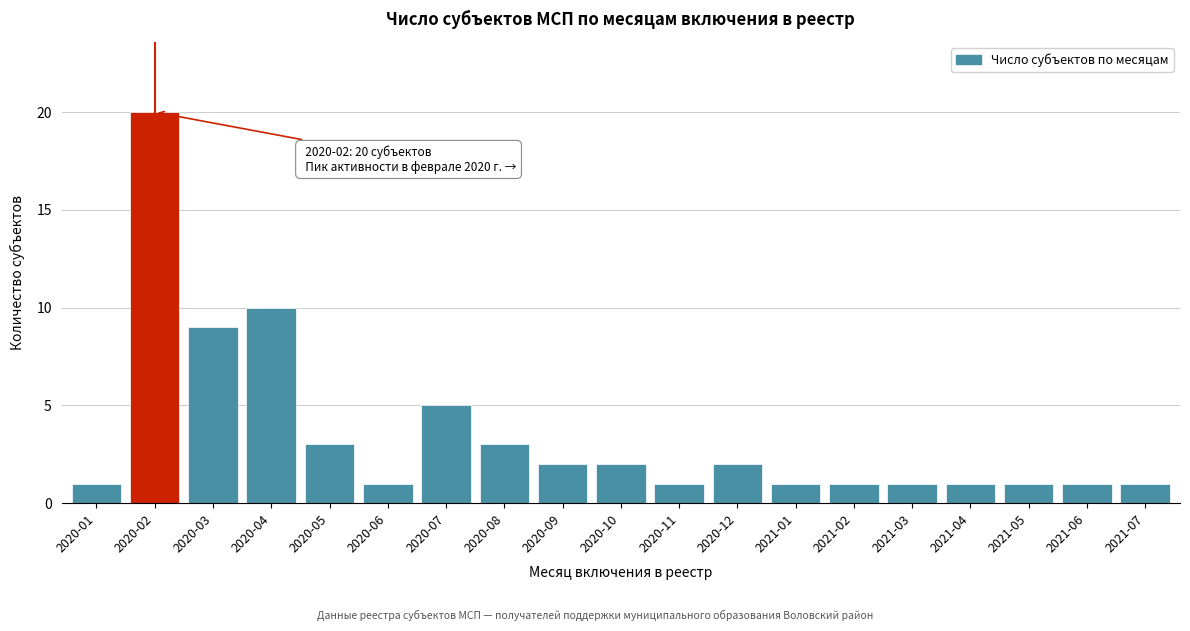

Reading right to left, transcribe all the data shown in this chart.

2021-07=1	2021-06=1	2021-05=1	2021-04=1	2021-03=1	2021-02=1	2021-01=1	2020-12=2	2020-11=1	2020-10=2	2020-09=2	2020-08=3	2020-07=5	2020-06=1	2020-05=3	2020-04=10	2020-03=9	2020-02=20	2020-01=1